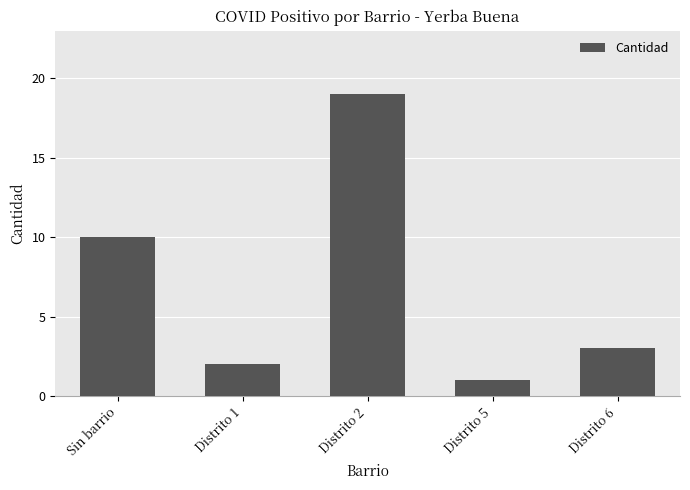

Where does the data first go above 3?

Sin barrio